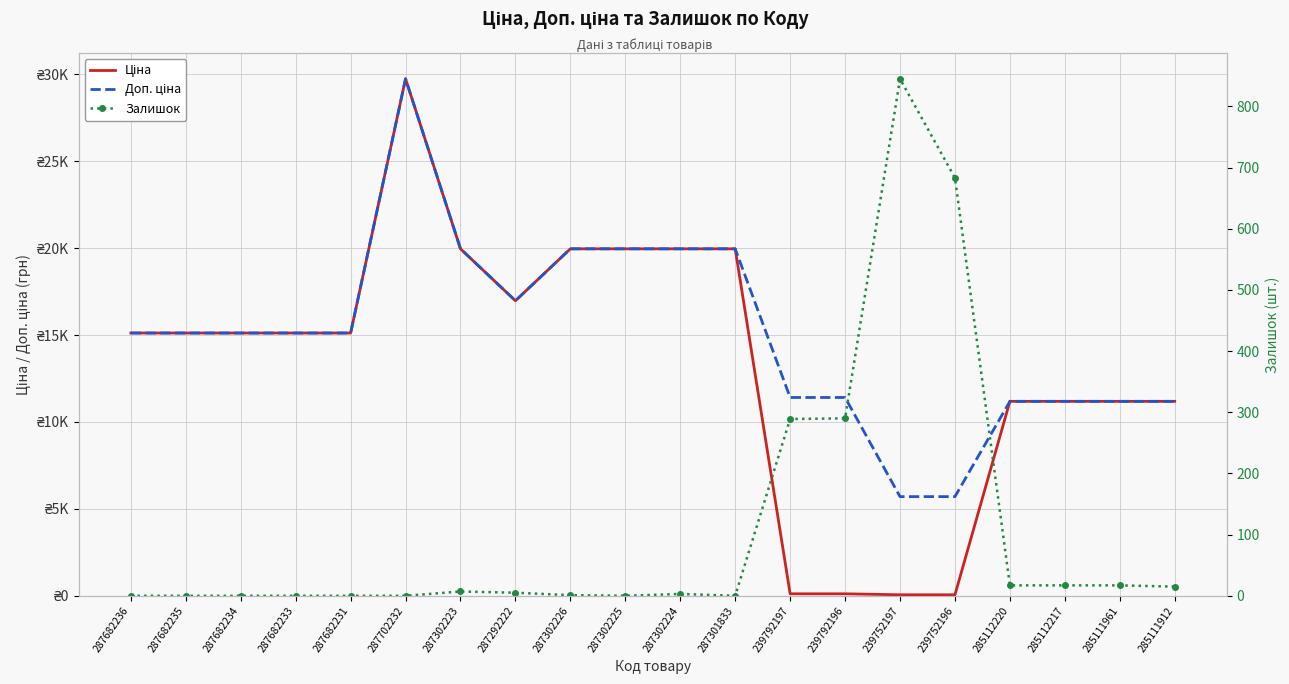

What position from the right is 239792197?

8